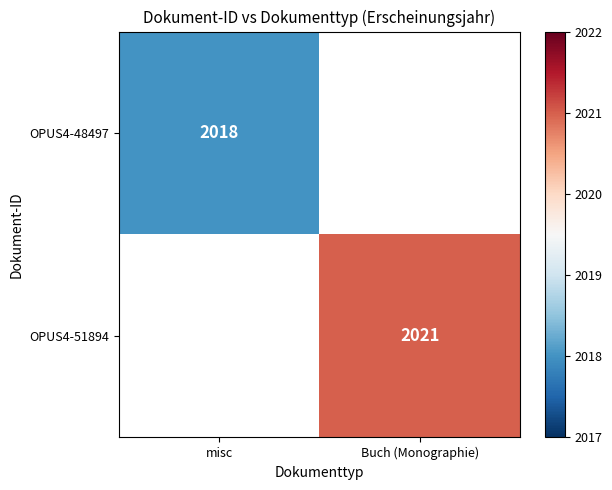

The OPUS4-48497 series shows 2018 at misc. True or false?

True